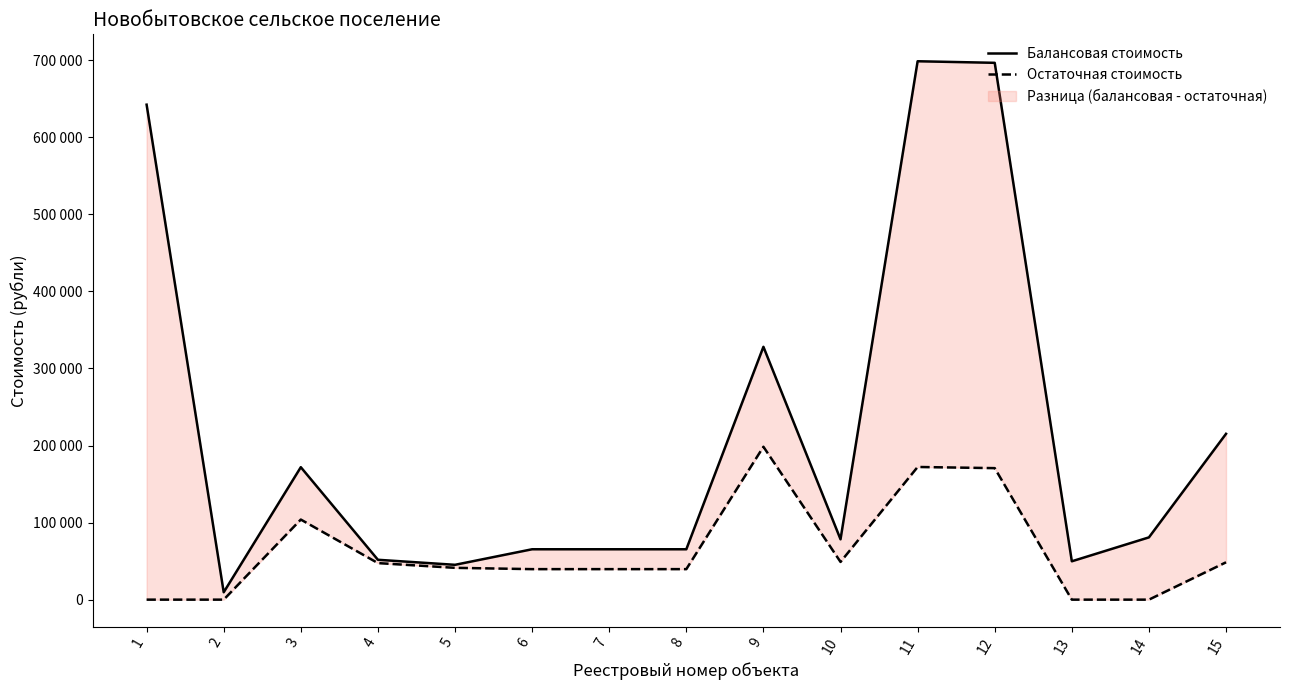

How many lines are shown in the chart?

2